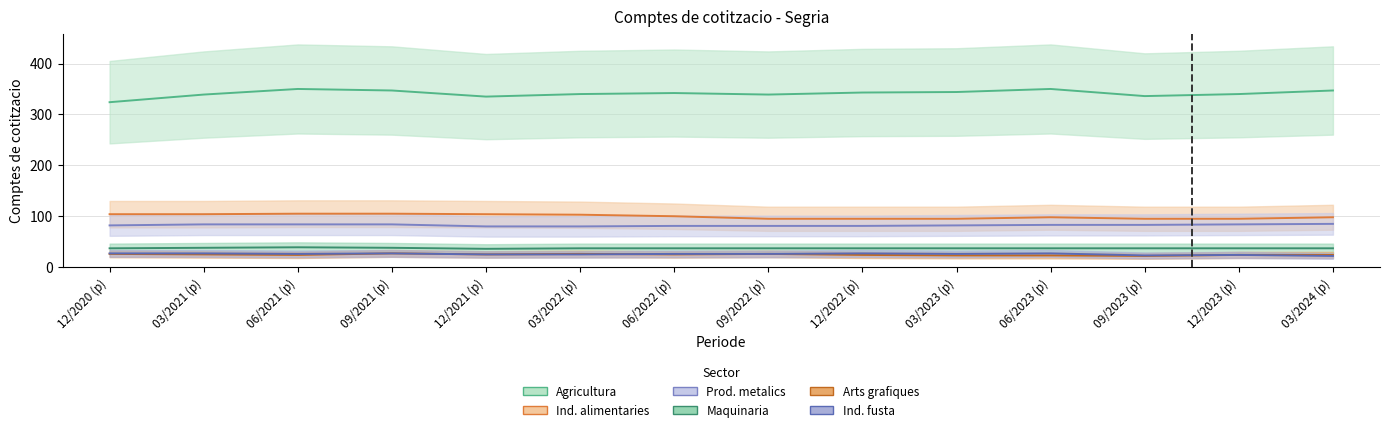

Which series changed the most between 12/2020 (p) and 03/2024 (p)?

Agricultura